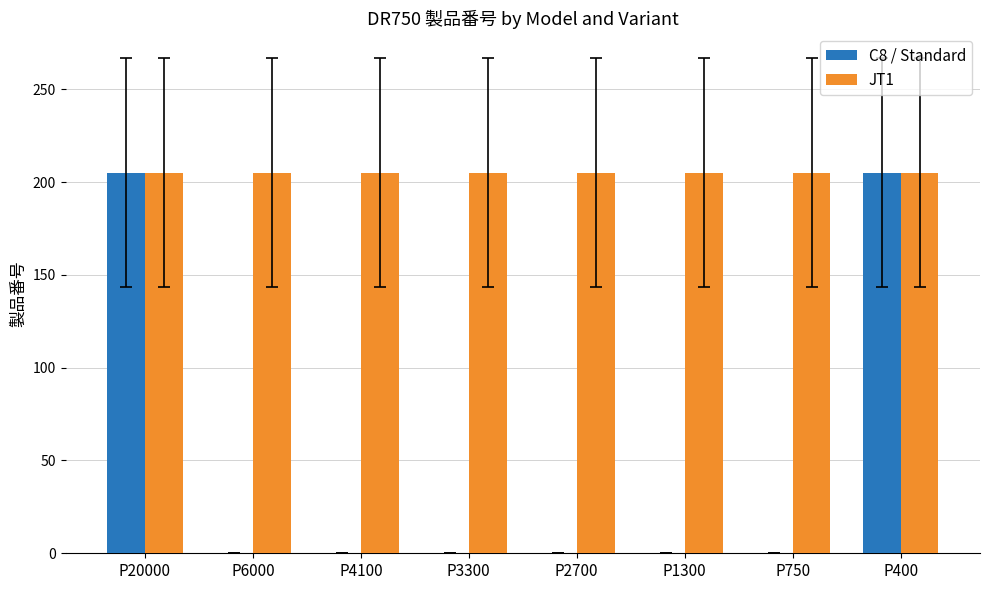

What is the maximum value for JT1?

205.1